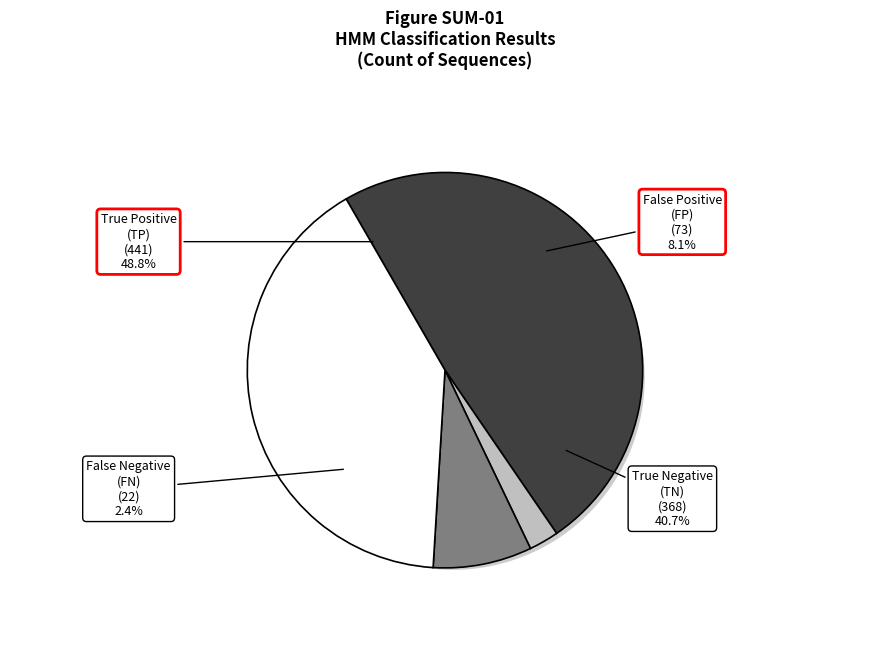

How much of the chart is everything except HMM Positive & Uniprot Positive?

51.2%